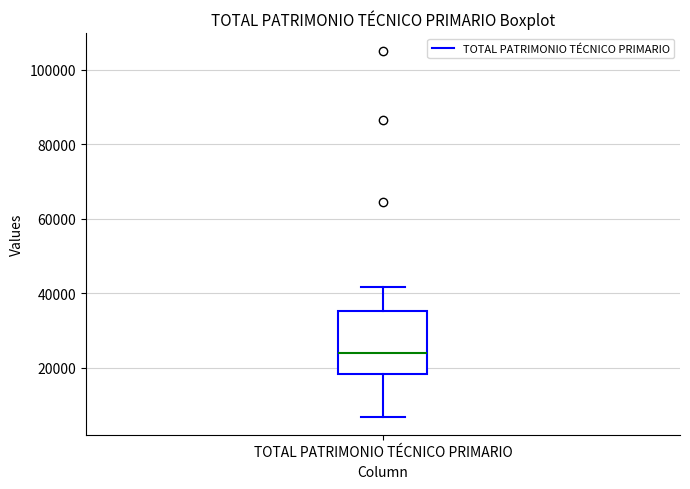

Where does the upper whisker of the box for TOTAL PATRIMONIO TÉCNICO PRIMARIO end on the y-axis? The values are not printed on the chart, so give them approximately, as read against the axis.

42000